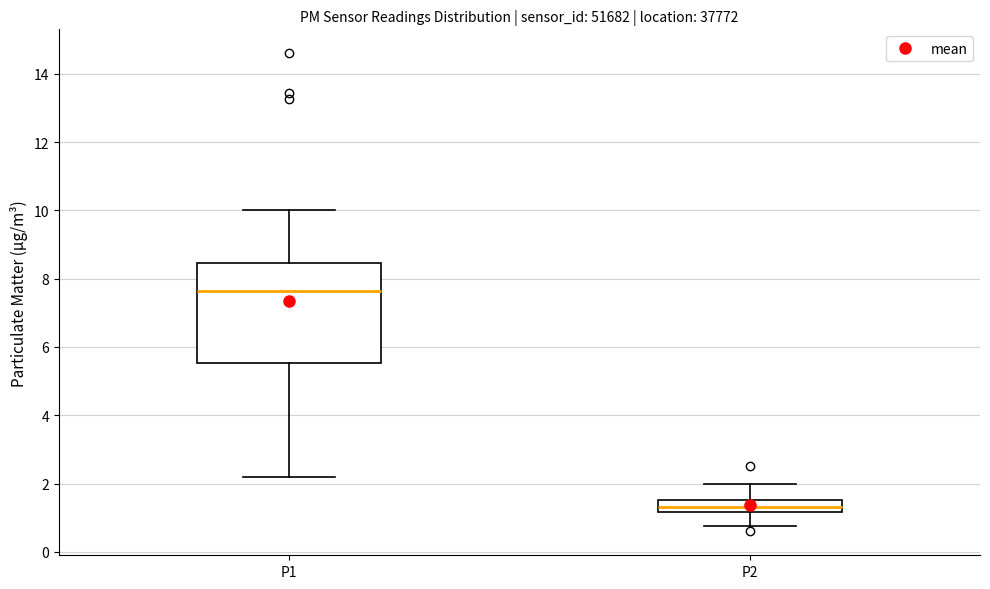

Comparing the boxes themselves (not the whiskers), which one is the tallest?

P1